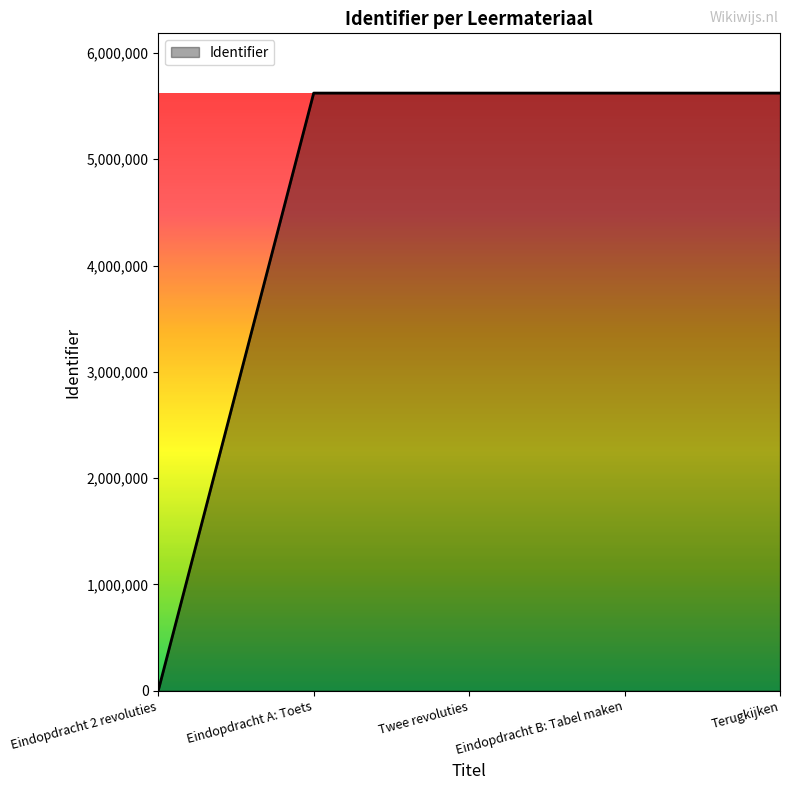

What is the average value?

4498354